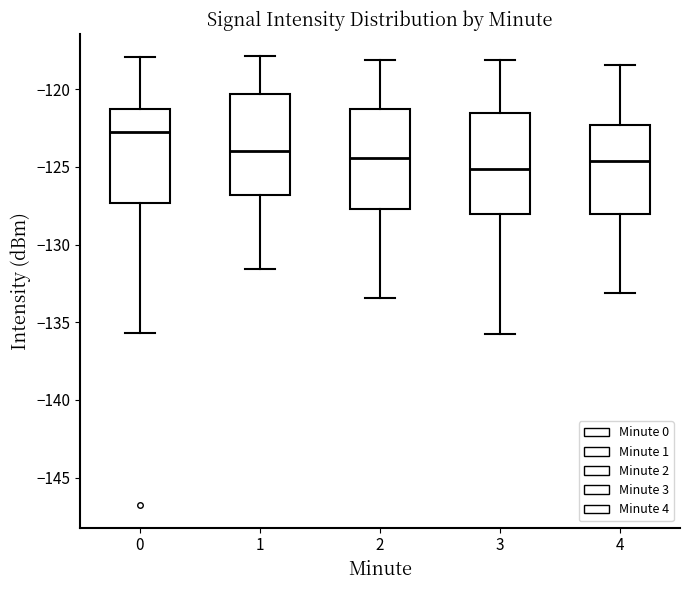

Which box has the lowest median line?

3